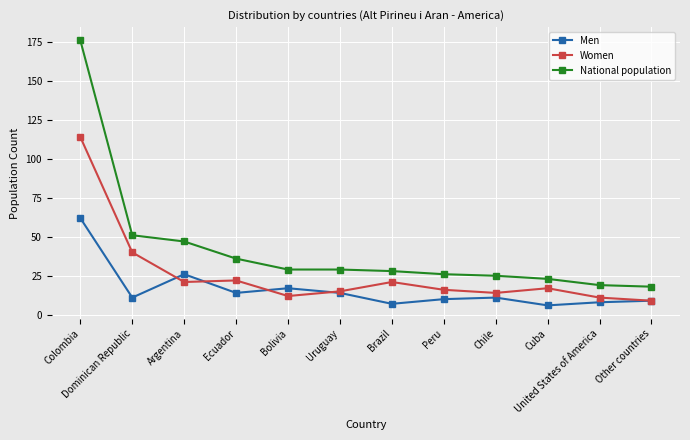

What is the label of the 2nd point from the right?

United States of America